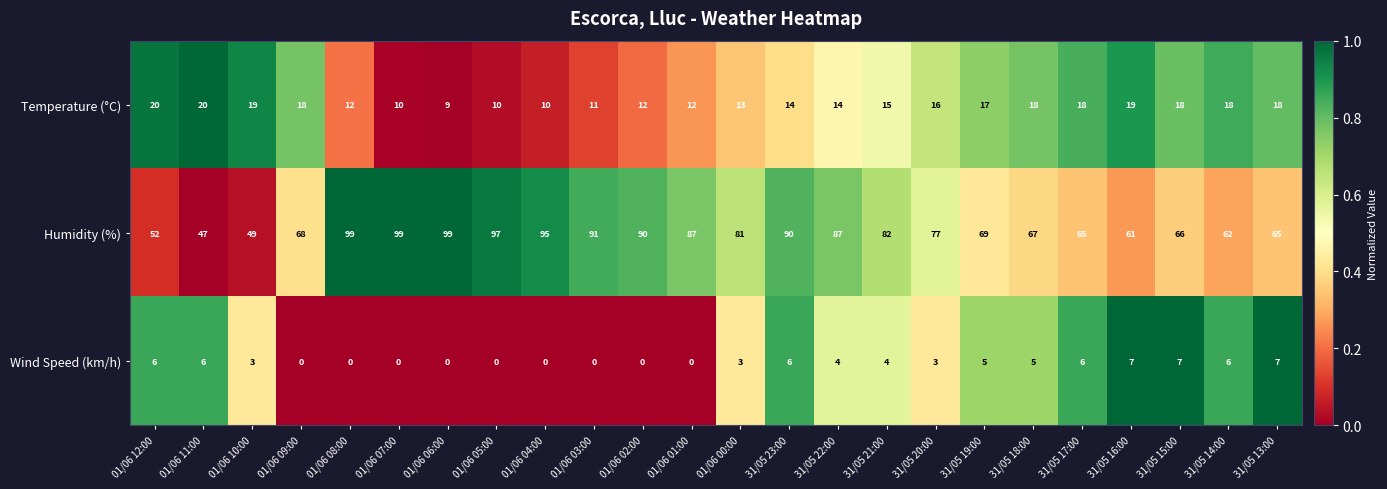

Is it true that Wind Speed (km/h) equals 1 at 31/05 18:00?

False